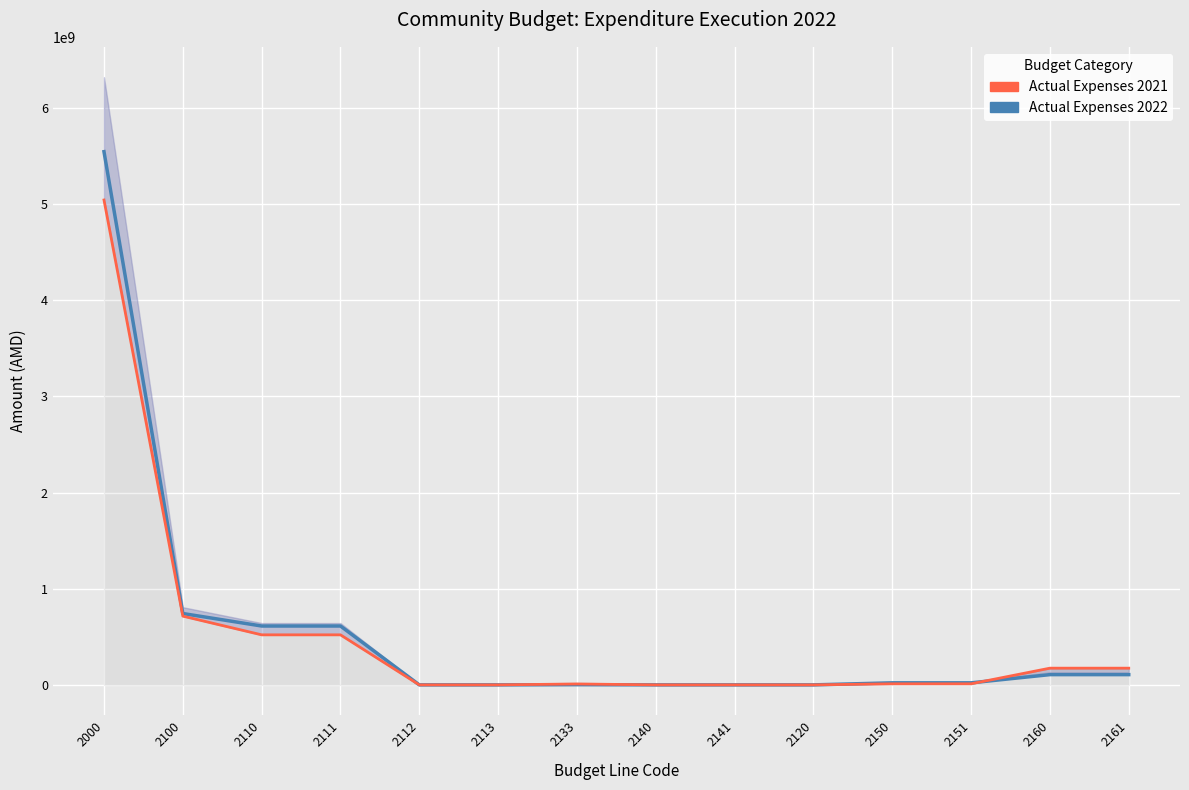

How many lines are shown in the chart?

2